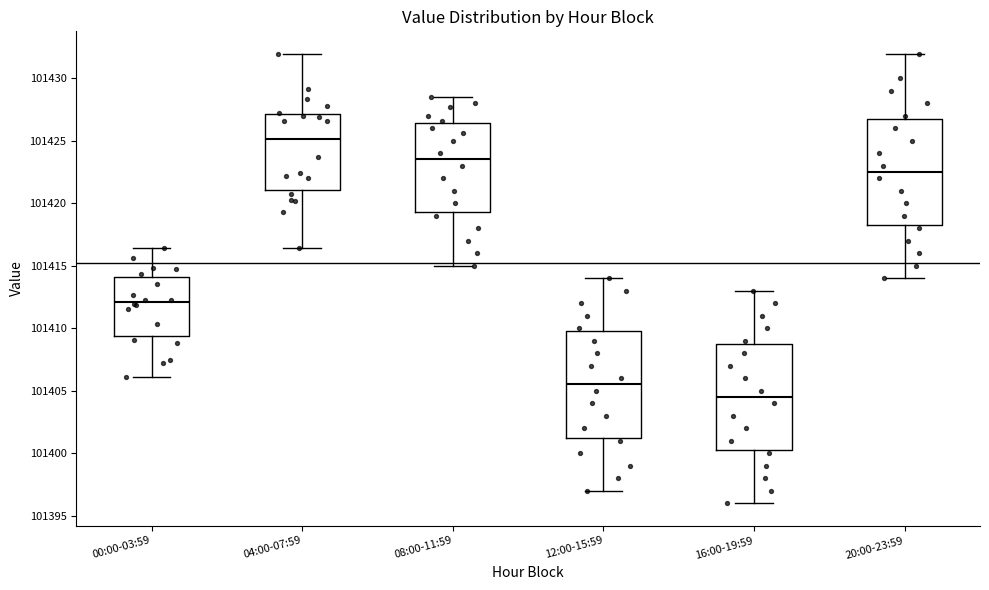

Reading left to right, transcribe this box plot: for each box, give where its median line is, the range the box spans, and where its two whiskers end, as read against the y-axis. The values are not printed on the chart, so give them approximately, as read against the axis.

00:00-03:59: median 101412.0, box 101409.5 to 101414.0, whiskers 101406.0 to 101416.5
04:00-07:59: median 101425.0, box 101421.0 to 101427.0, whiskers 101416.5 to 101432.0
08:00-11:59: median 101423.5, box 101419.5 to 101426.5, whiskers 101415.0 to 101428.5
12:00-15:59: median 101405.5, box 101401.5 to 101410.0, whiskers 101397.0 to 101414.0
16:00-19:59: median 101404.5, box 101400.5 to 101409.0, whiskers 101396.0 to 101413.0
20:00-23:59: median 101422.5, box 101418.5 to 101427.0, whiskers 101414.0 to 101432.0